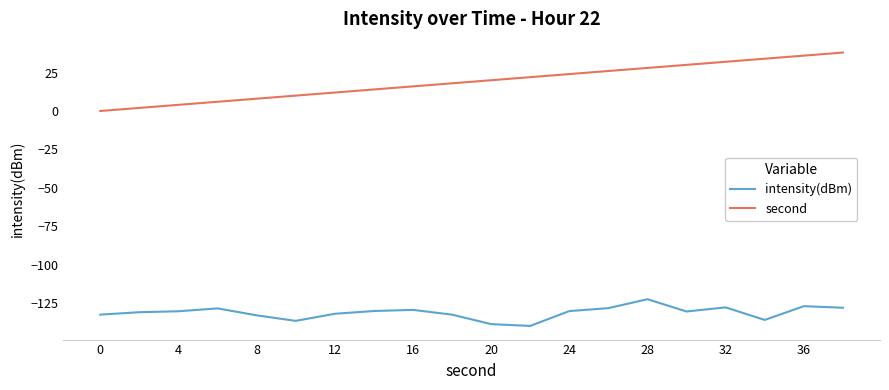

True or false: intensity(dBm) and second intersect in this chart.

False